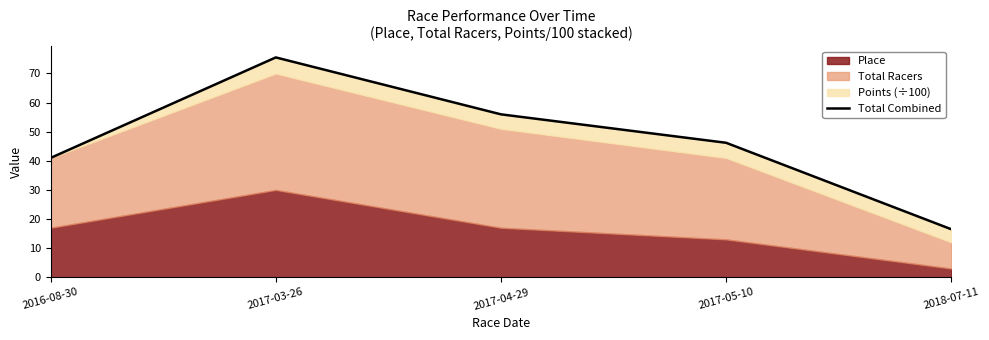

What is the difference between the second highest and second lowest values?

15.0